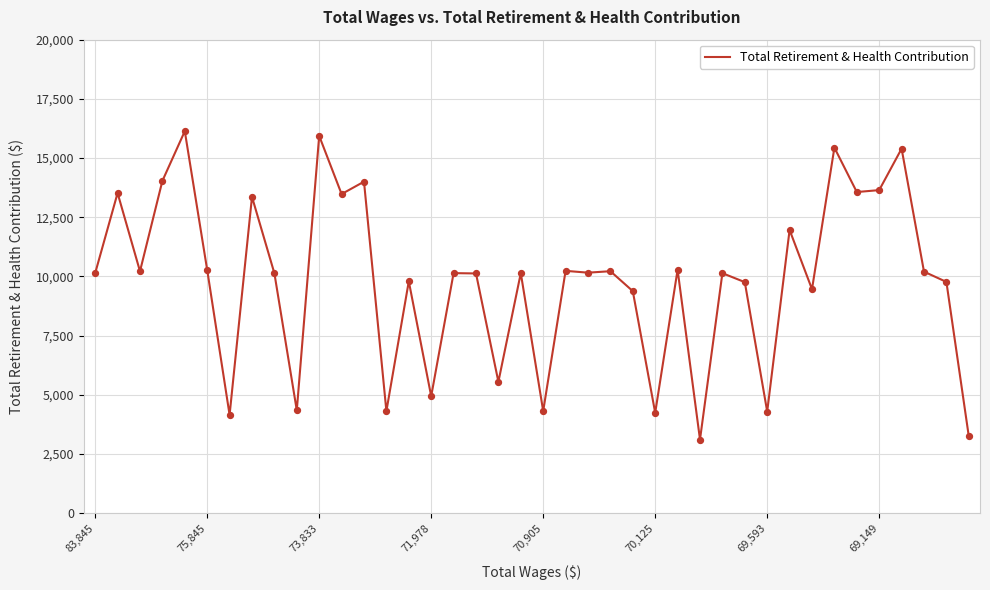

What is the minimum value shown in the chart?

3103